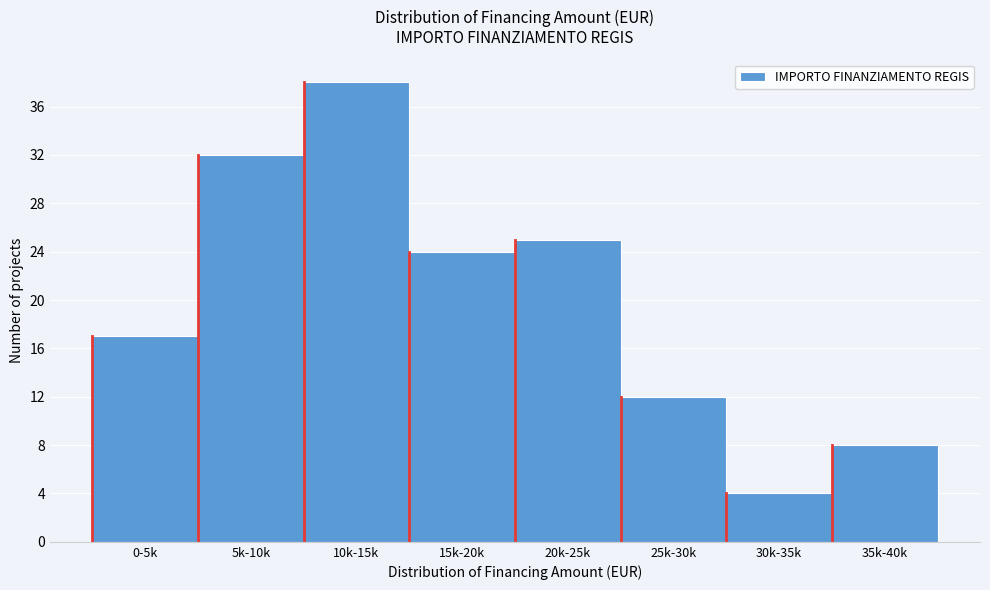

Reading left to right, transcribe all the data shown in this chart.

0-5k=17	5k-10k=32	10k-15k=38	15k-20k=24	20k-25k=25	25k-30k=12	30k-35k=4	35k-40k=8